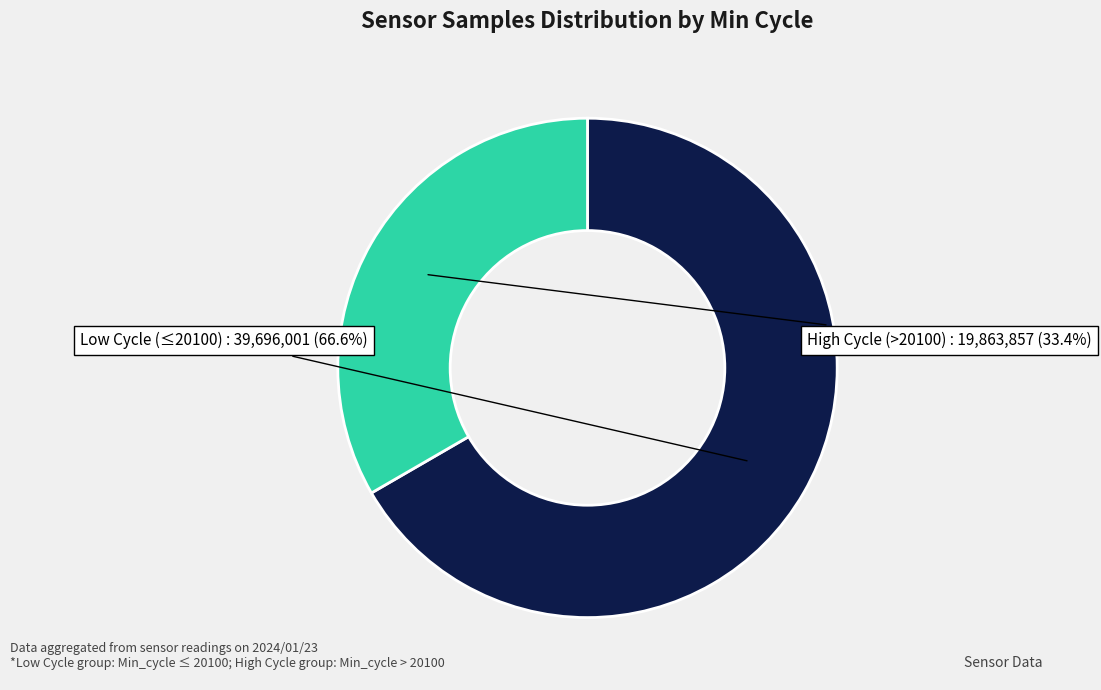

Is the sum of High Cycle (>20100) and Low Cycle (≤20100) greater than half?

Yes